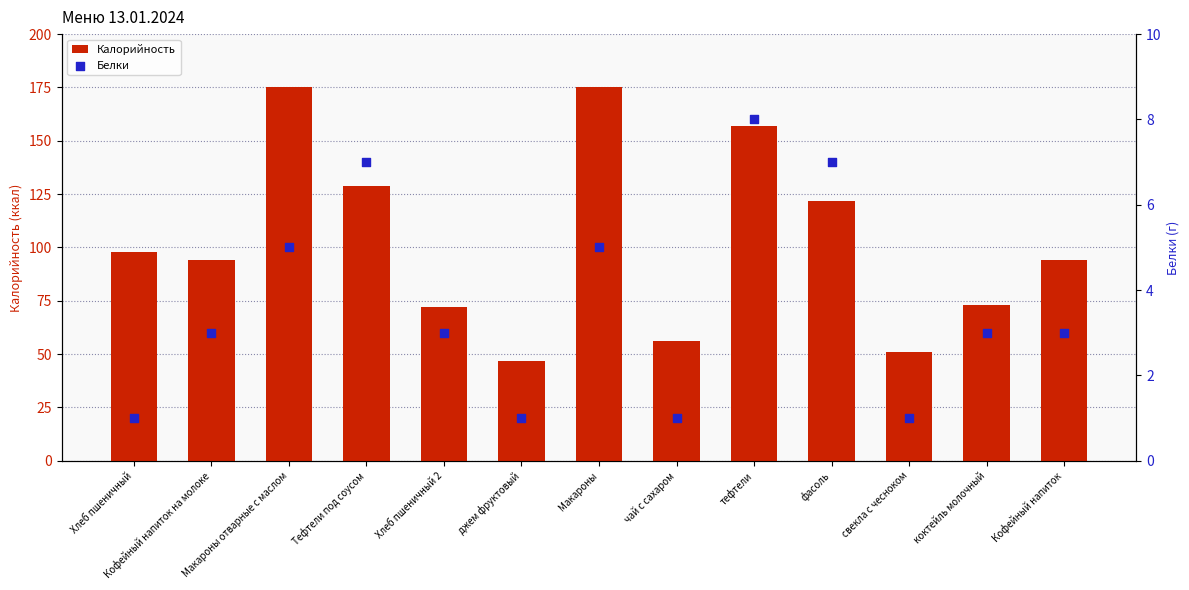

At how many categories does at least one series exceed 12?

13